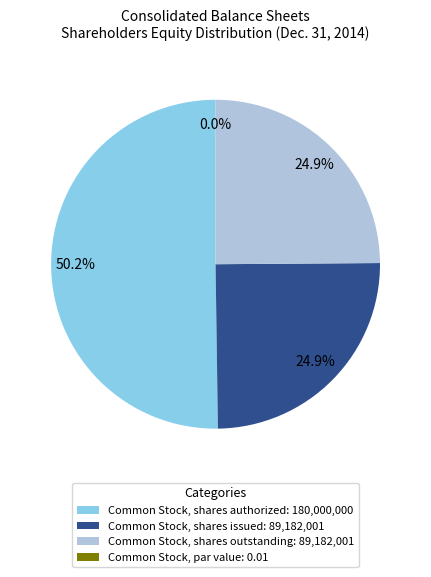

What is the total percentage of Common Stock, shares issued and Common Stock, shares outstanding?

49.8%